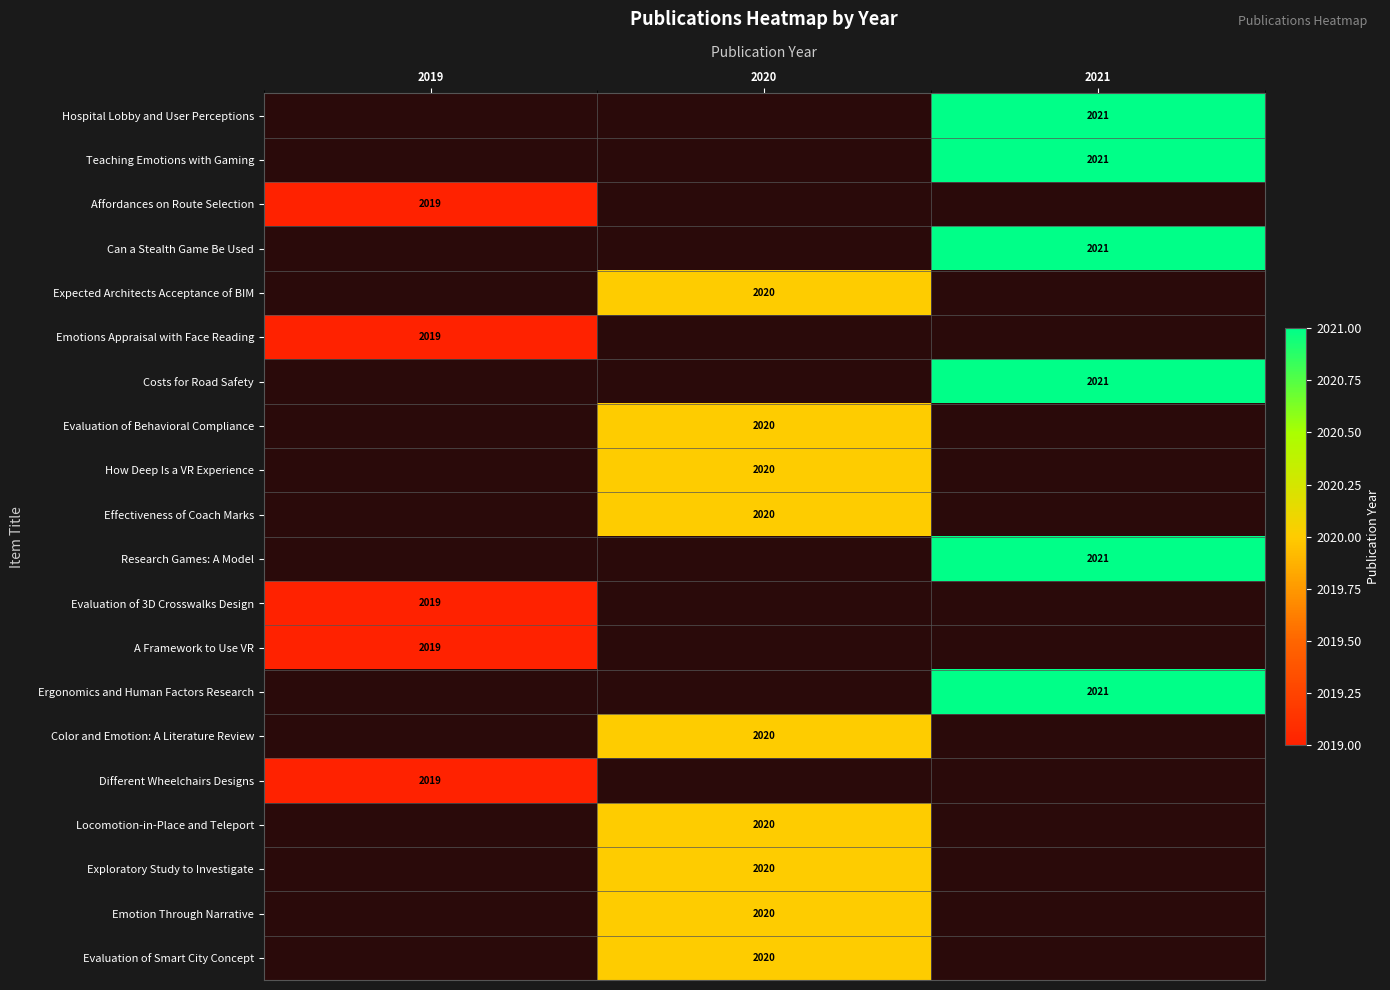

The value of Costs for Road Safety at 2021 is 2021. True or false?

True